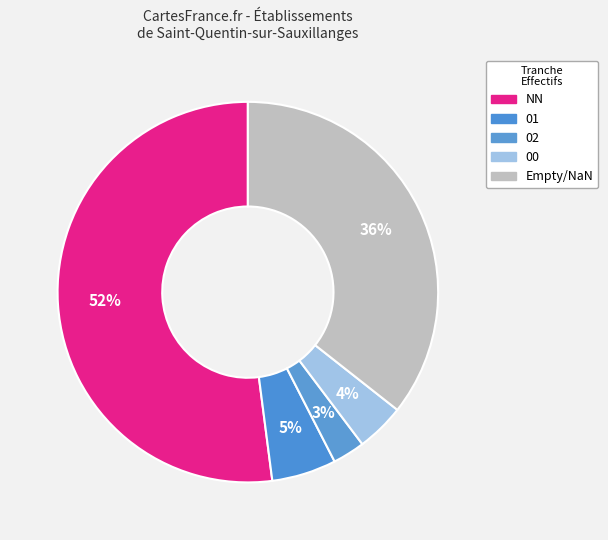

Count the number of slices in the pie.

5